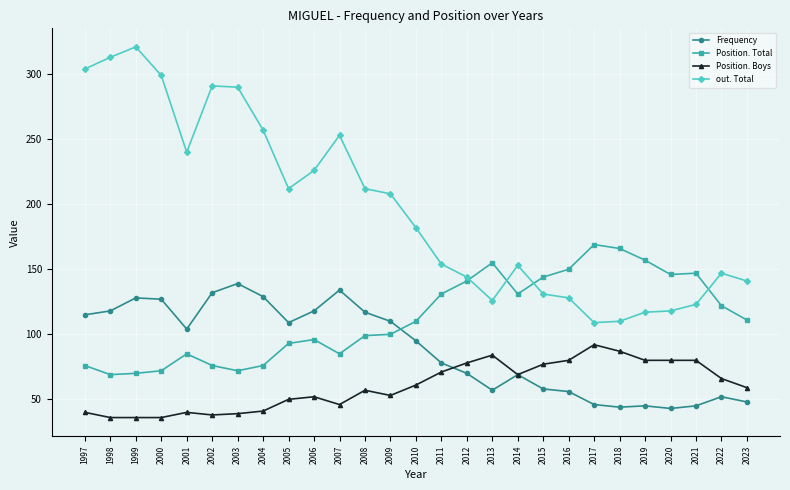

How many lines are shown in the chart?

4